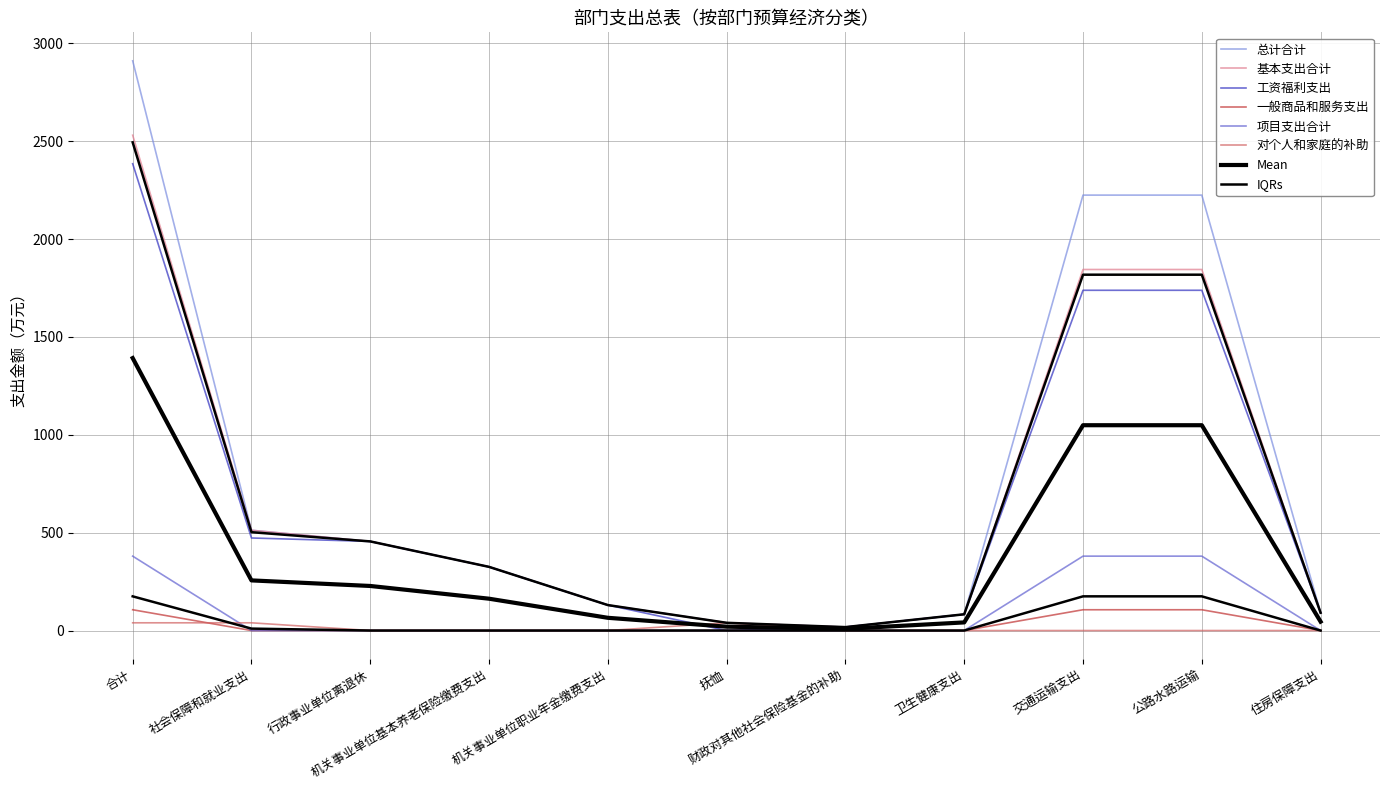

How many series are shown in this chart?

6